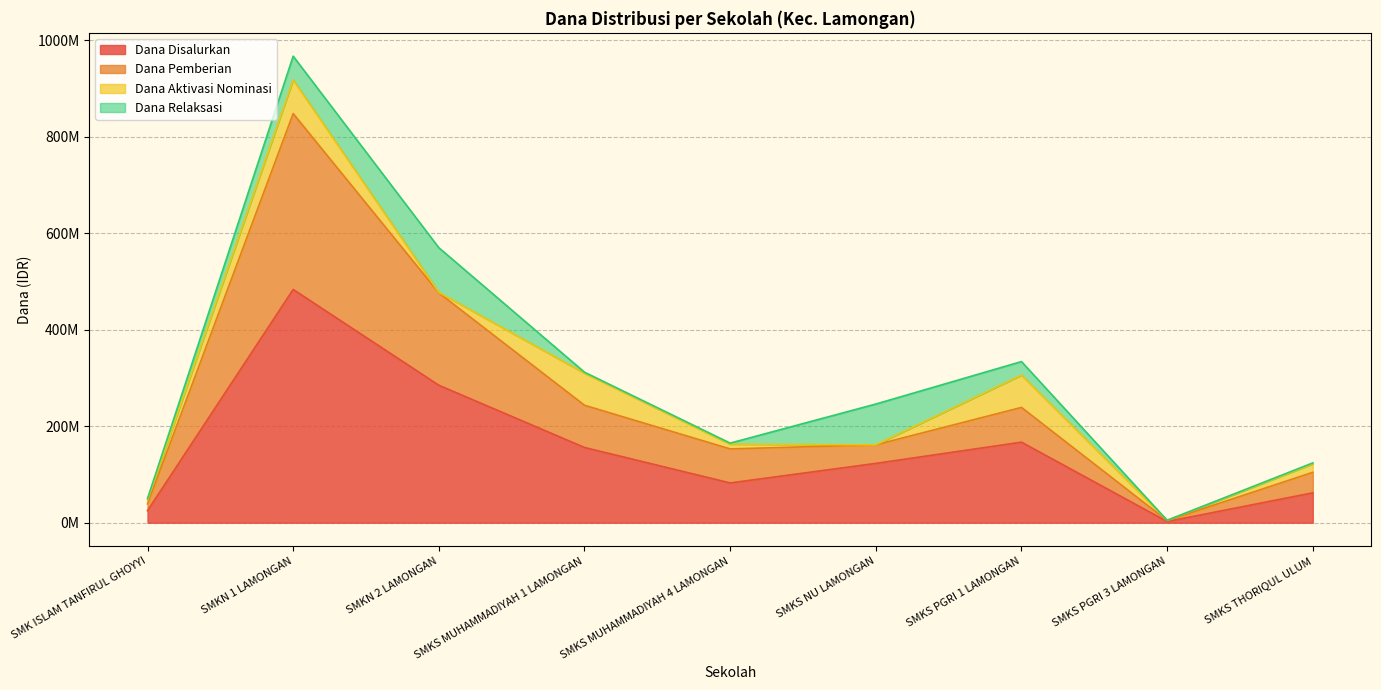

What are all the series names shown in the legend?

Dana Disalurkan, Dana Pemberian, Dana Aktivasi Nominasi, Dana Relaksasi